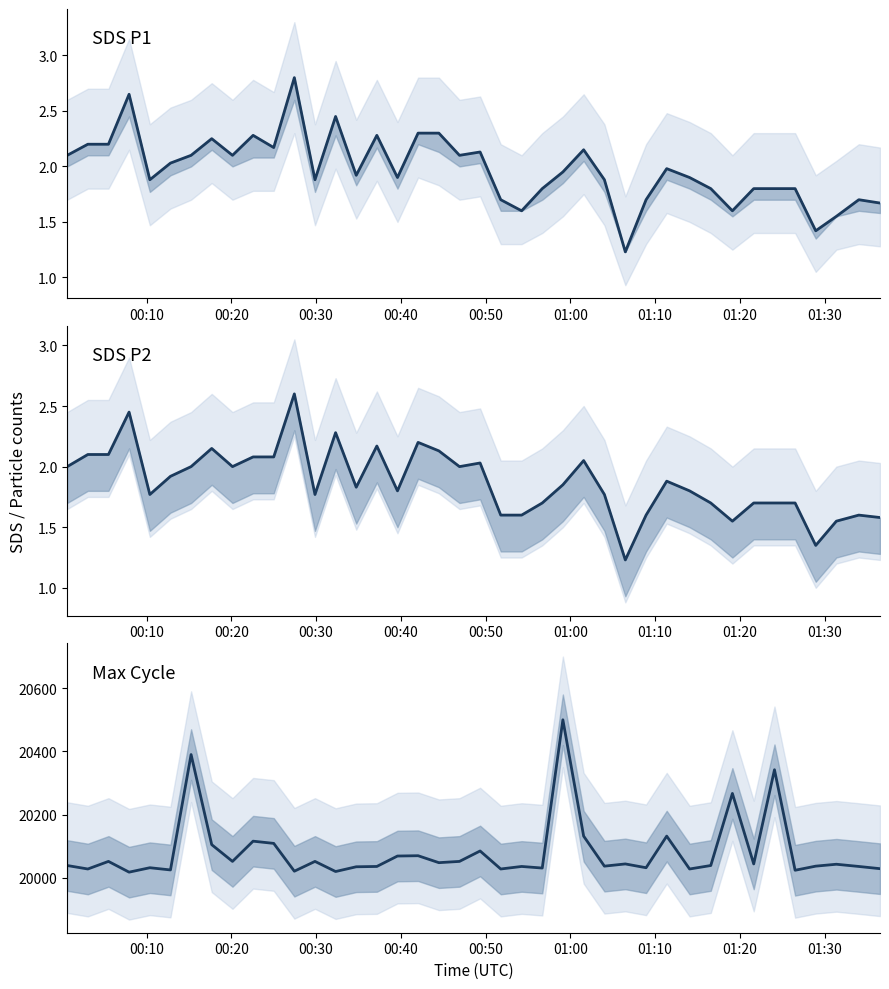

What is the difference between the maximum and second lowest values in the SDS_P1 series?

1.4